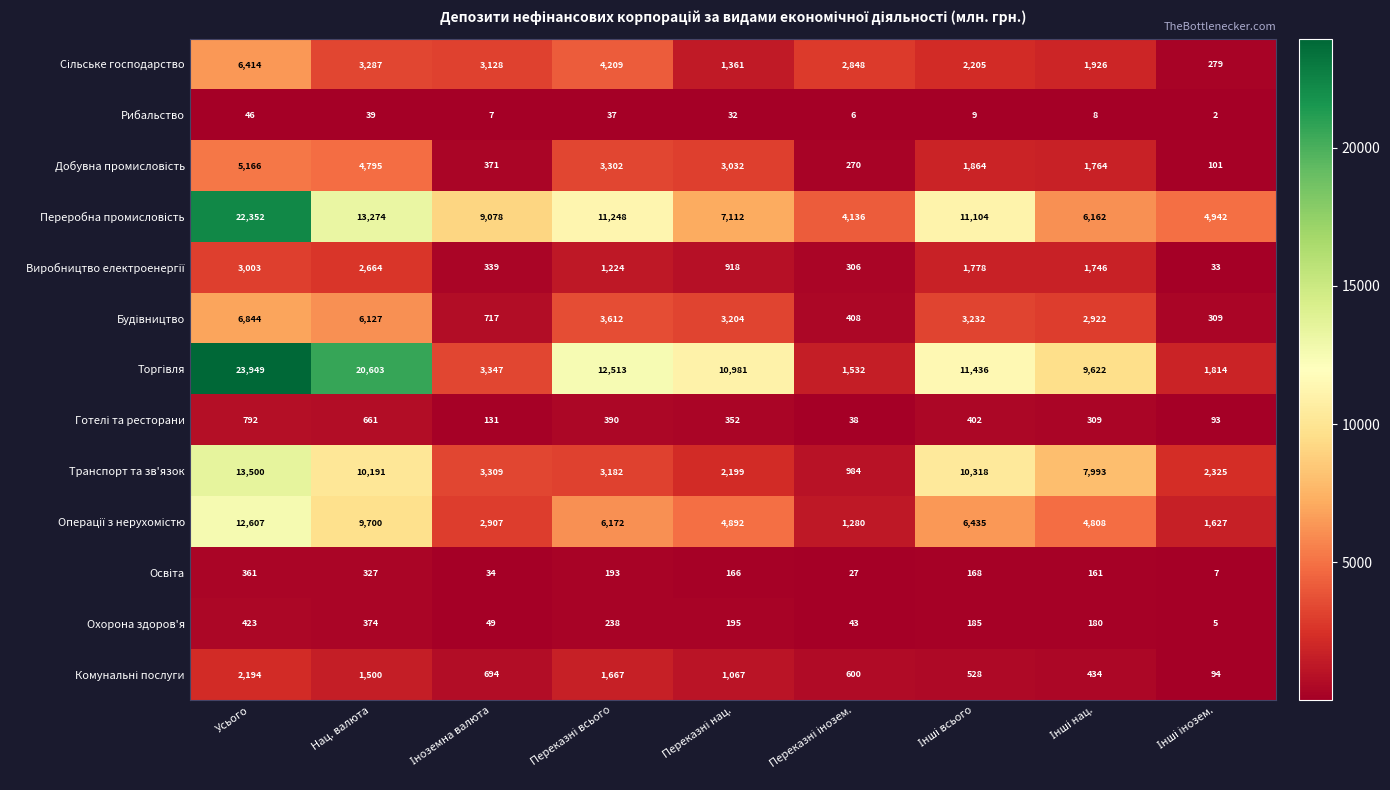

What is the difference between the second highest and minimum values in the Рибальство series?

37